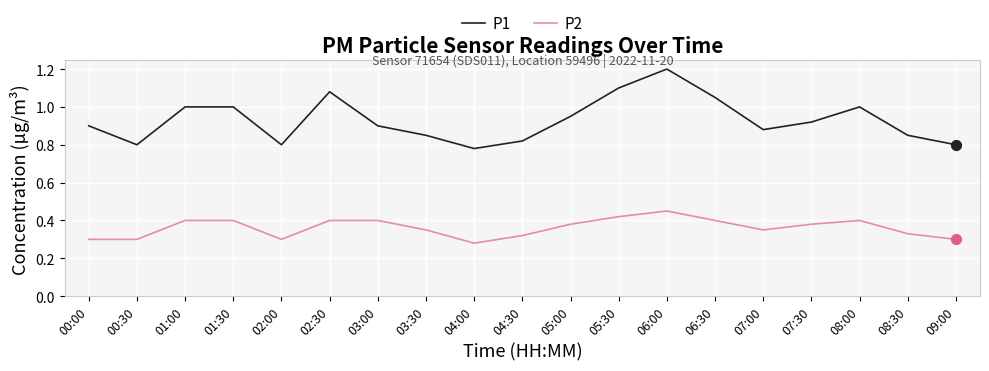

What are all the series names shown in the legend?

P1, P2